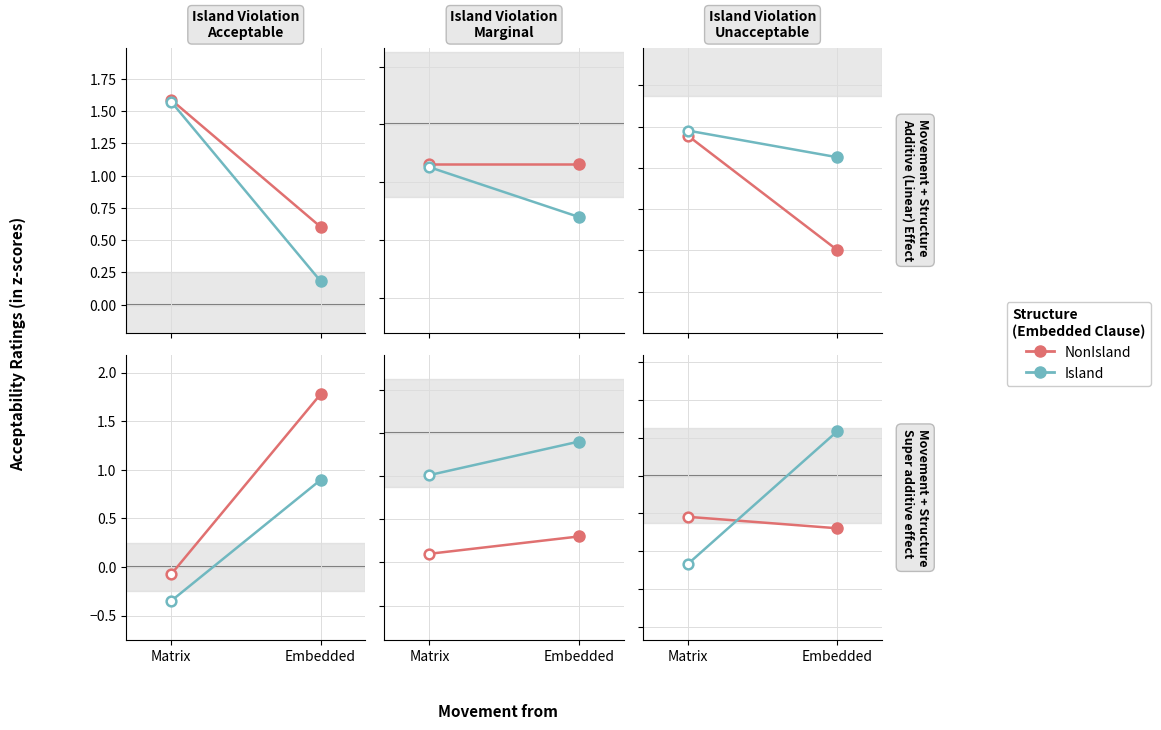

At Embedded, list the series in order from smallest to largest.

NonIsland, Island